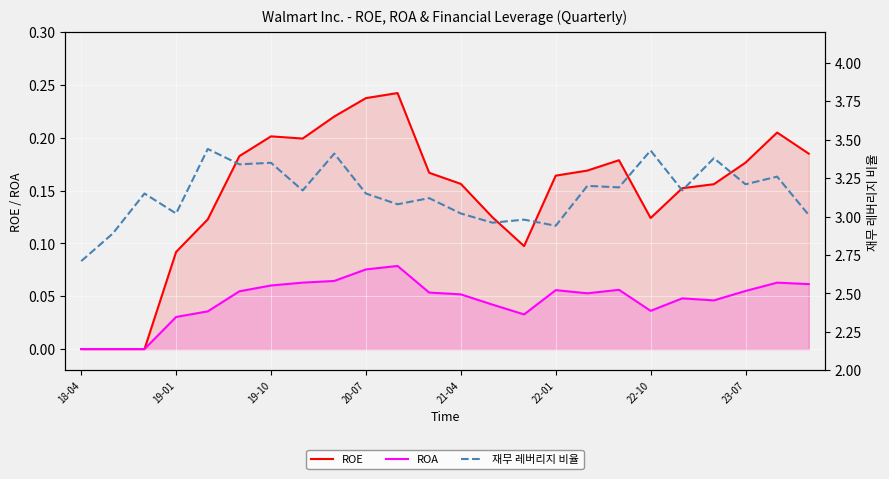

Which category has the highest value in the ROE series?

10